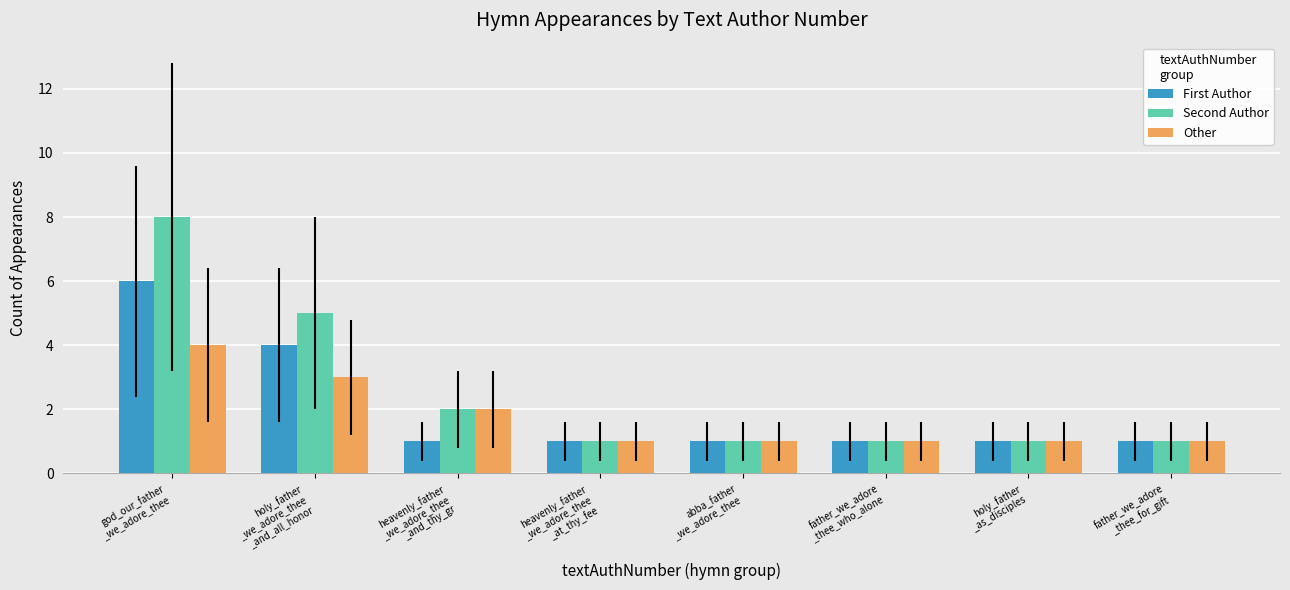

Reading left to right, what are all the values shown in this chart?

First Author: god_our_father
_we_adore_thee=6	holy_father
_we_adore_thee
_and_all_honor=4	heavenly_father
_we_adore_thee
_and_thy_gr=1	heavenly_father
_we_adore_thee
_at_thy_fee=1	abba_father
_we_adore_thee=1	father_we_adore
_thee_who_alone=1	holy_father
_as_disciples=1	father_we_adore
_thee_for_gift=1
Second Author: god_our_father
_we_adore_thee=8	holy_father
_we_adore_thee
_and_all_honor=5	heavenly_father
_we_adore_thee
_and_thy_gr=2	heavenly_father
_we_adore_thee
_at_thy_fee=1	abba_father
_we_adore_thee=1	father_we_adore
_thee_who_alone=1	holy_father
_as_disciples=1	father_we_adore
_thee_for_gift=1
Other: god_our_father
_we_adore_thee=4	holy_father
_we_adore_thee
_and_all_honor=3	heavenly_father
_we_adore_thee
_and_thy_gr=2	heavenly_father
_we_adore_thee
_at_thy_fee=1	abba_father
_we_adore_thee=1	father_we_adore
_thee_who_alone=1	holy_father
_as_disciples=1	father_we_adore
_thee_for_gift=1